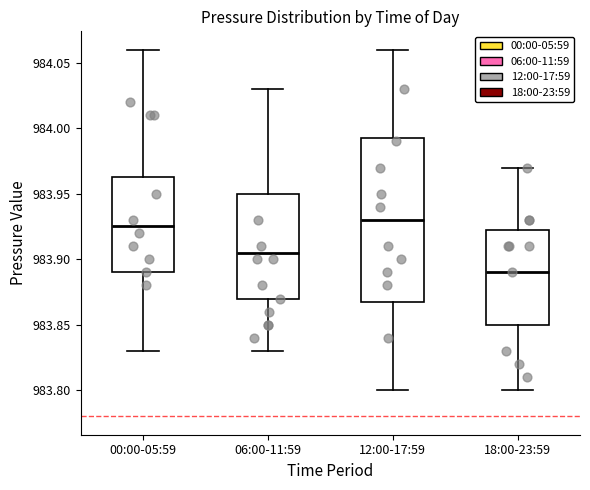

Reading left to right, read every box against the y-axis: the position of its median line, the range the box covers, and the ends of its whiskers. The values are not printed on the chart, so give them approximately, as read against the axis.

00:00-05:59: median 983.925, box 983.890 to 983.965, whiskers 983.830 to 984.060
06:00-11:59: median 983.905, box 983.870 to 983.950, whiskers 983.830 to 984.030
12:00-17:59: median 983.930, box 983.870 to 983.995, whiskers 983.800 to 984.060
18:00-23:59: median 983.890, box 983.850 to 983.925, whiskers 983.800 to 983.970